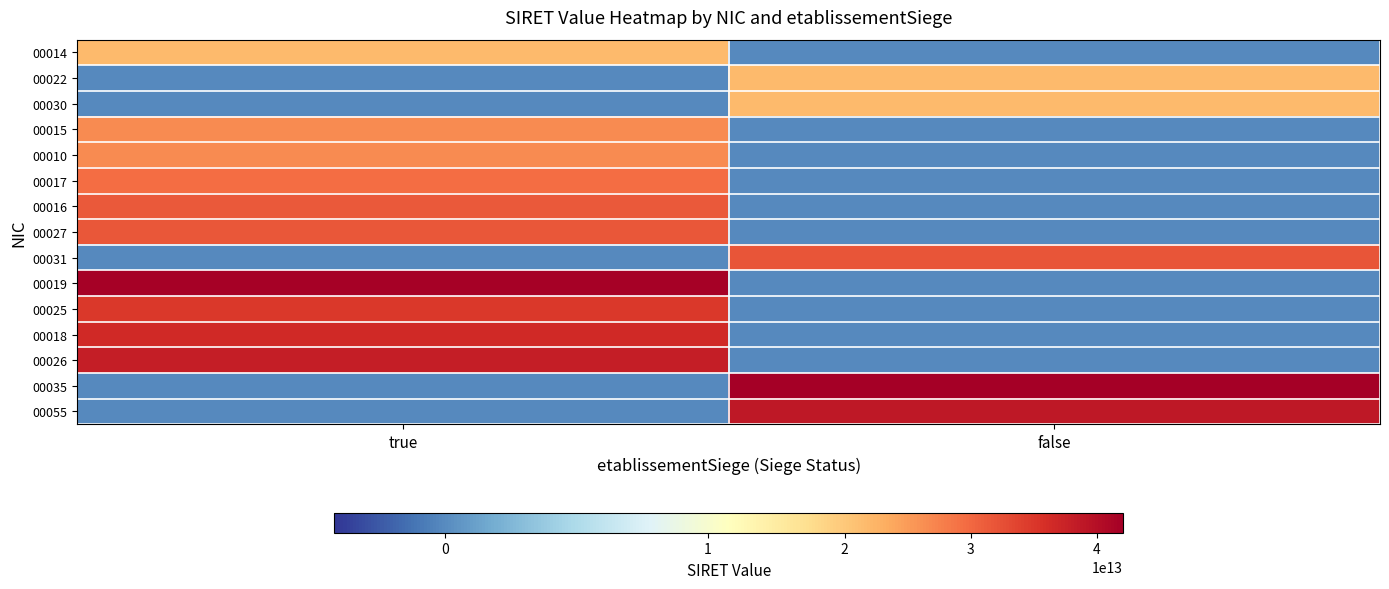

Reading right to left, transcribe all the data shown in this chart.

00014: false=0	true=21570071700014
00022: false=21570071700022	true=0
00030: false=21570071700030	true=0
00015: false=0	true=26570276100015
00010: false=0	true=26570278700010
00017: false=0	true=29570343300017
00016: false=0	true=31501121300016
00027: false=0	true=31824518000027
00031: false=31921086000031	true=0
00019: false=0	true=41759474400019
00025: false=0	true=34973849200025
00018: false=0	true=36580062200018
00026: false=0	true=37991775000026
00035: false=42103866200035	true=0
00055: false=38834555500055	true=0